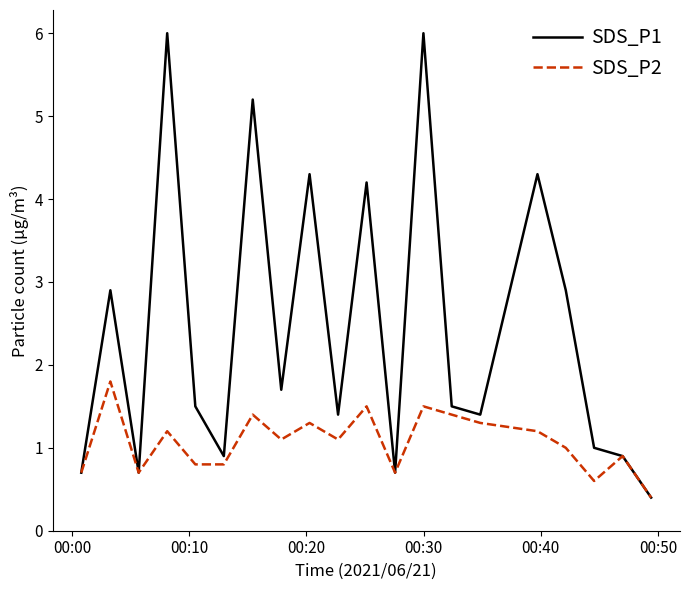

Which series has the widest spread of values?

SDS_P1